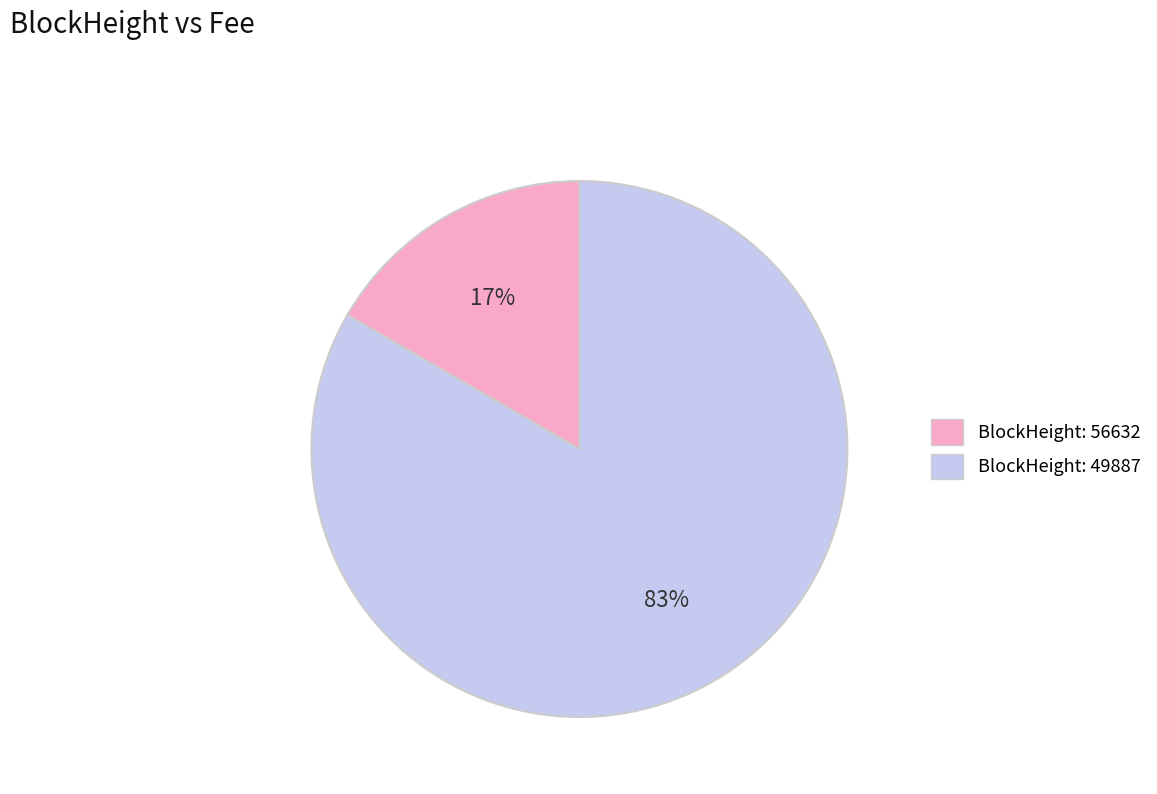

To the nearest percent, what is the average slice percentage?

50%